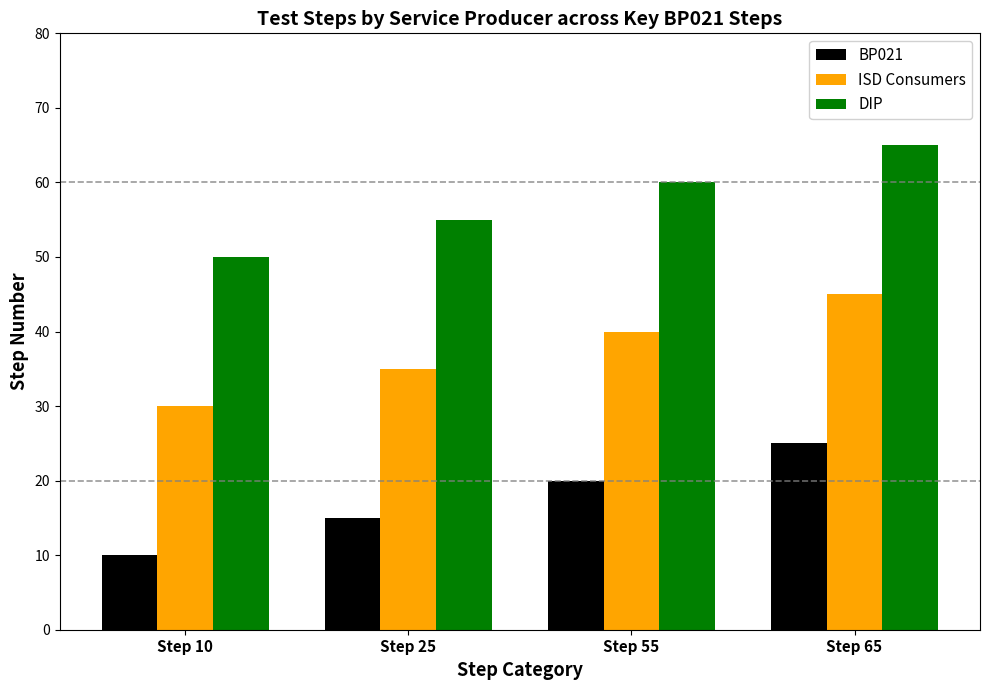

What is the total value across all series at Step 10?

90